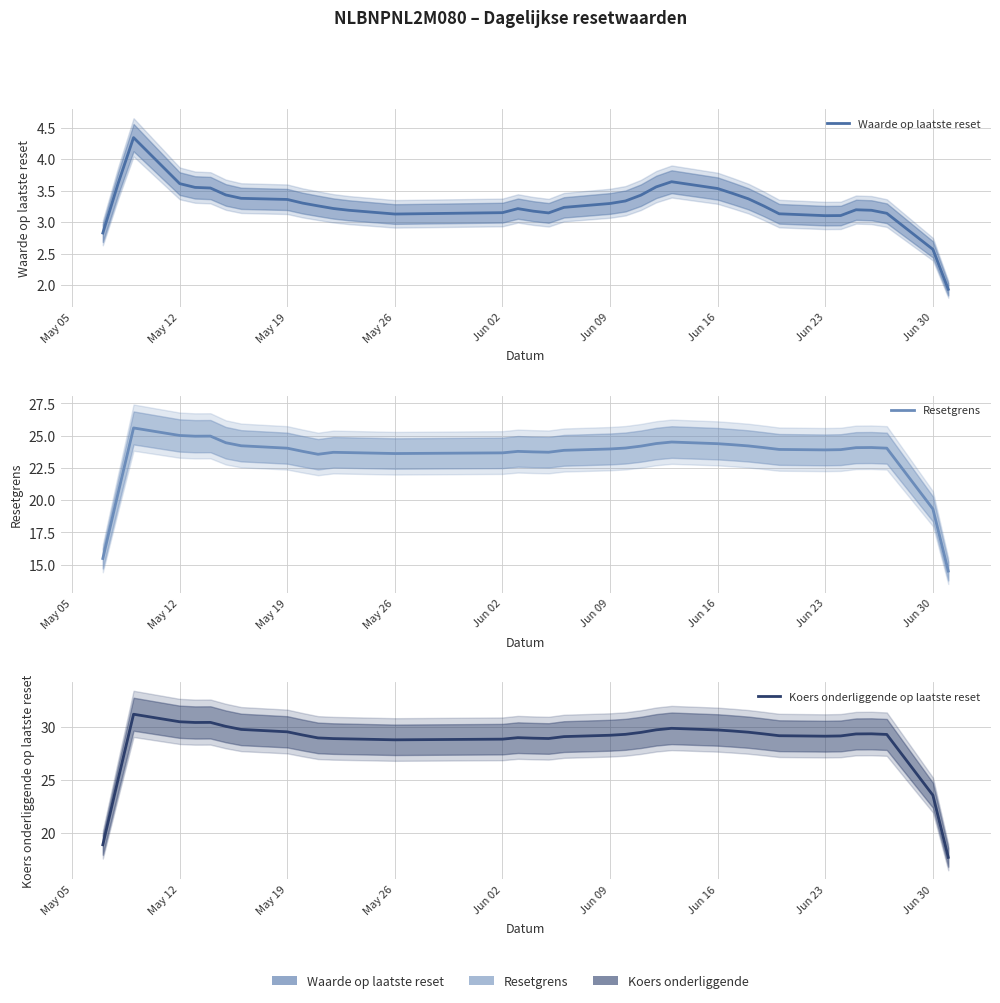

In Waarde op laatste reset, how many points are higher than both neighbors (excluding endpoints)?

4